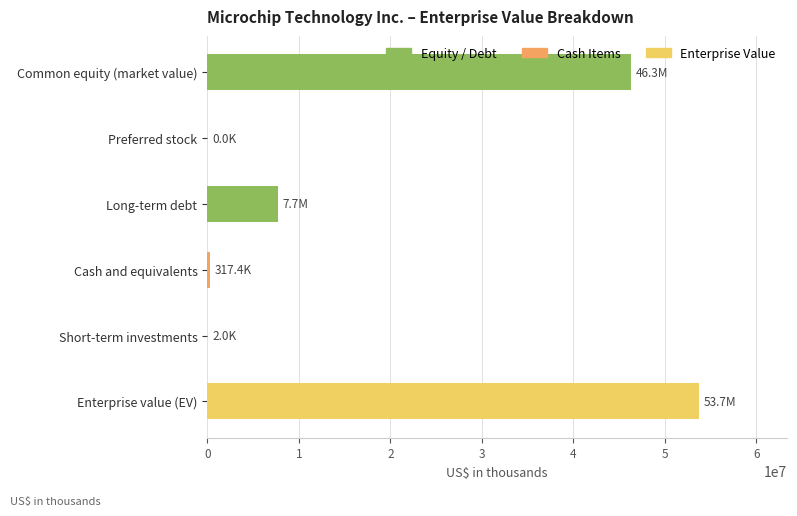

What is the change in value from Common equity (market value) to Long-term debt?

-38617787